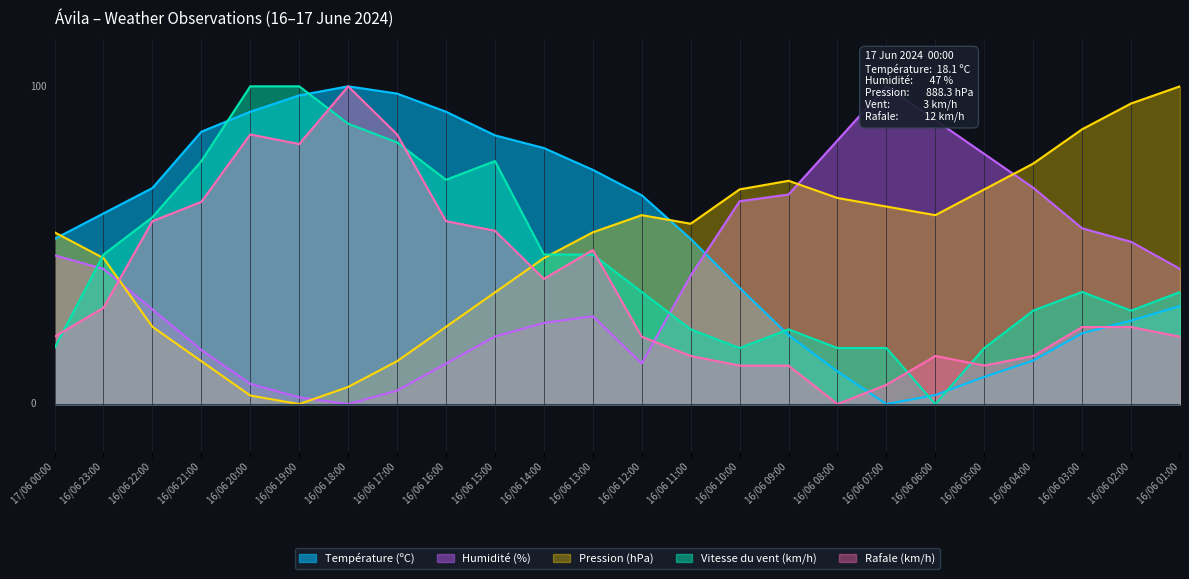

Reading left to right, what are all the values shown in this chart?

Température (ºC): 52.0	60.0	68.0	85.7	92.0	97.1	100.0	97.7	92.0	84.6	80.6	73.7	65.7	52.0	36.6	21.7	10.3	0.0	2.9	8.6	13.7	22.3	26.3	30.9
Humidité (%): 46.8	42.6	29.8	17.0	6.4	2.1	0.0	4.3	12.8	21.3	25.5	27.7	12.8	40.4	63.8	66.0	83.0	100.0	89.4	78.7	68.1	55.3	51.1	42.6
Pression (hPa): 54.1	45.9	24.3	13.5	2.7	0.0	5.4	13.5	24.3	35.1	45.9	54.1	59.5	56.8	67.6	70.3	64.9	62.2	59.5	67.6	75.7	86.5	94.6	100.0
Vitesse du vent (km/h): 17.6	47.1	58.8	76.5	100.0	100.0	88.2	82.4	70.6	76.5	47.1	47.1	35.3	23.5	17.6	23.5	17.6	17.6	0.0	17.6	29.4	35.3	29.4	35.3
Rafale (km/h): 21.2	30.3	57.6	63.6	84.8	81.8	100.0	84.8	57.6	54.5	39.4	48.5	21.2	15.2	12.1	12.1	0.0	6.1	15.2	12.1	15.2	24.2	24.2	21.2